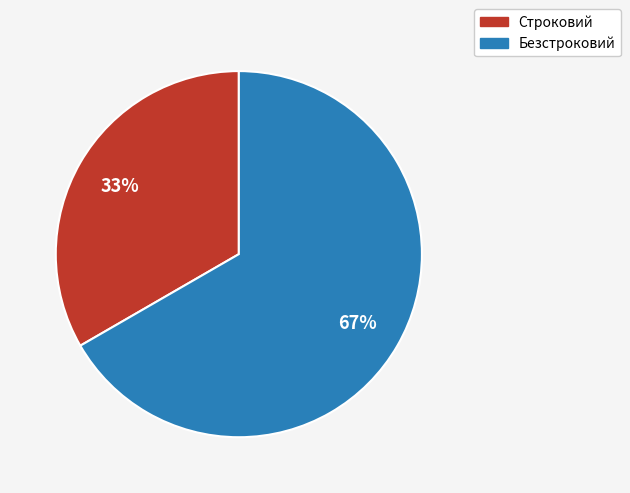

To the nearest percent, what portion does Строковий represent?

33%